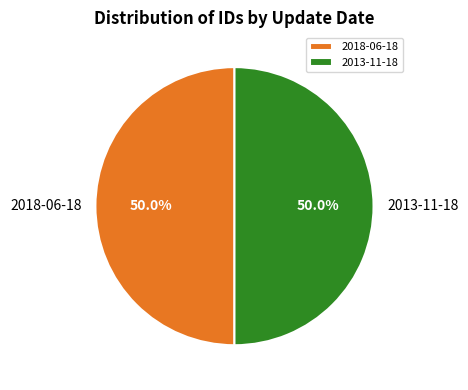

What portion of the pie excludes 2018-06-18?

50.0%